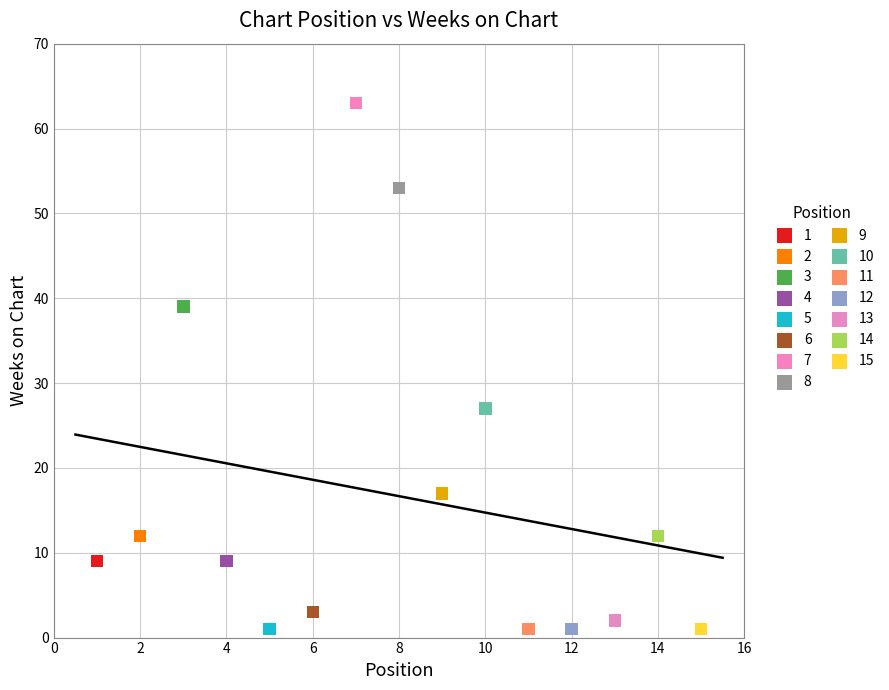

What are all the series names shown in the legend?

1, 2, 3, 4, 5, 6, 7, 8, 9, 10, 11, 12, 13, 14, 15